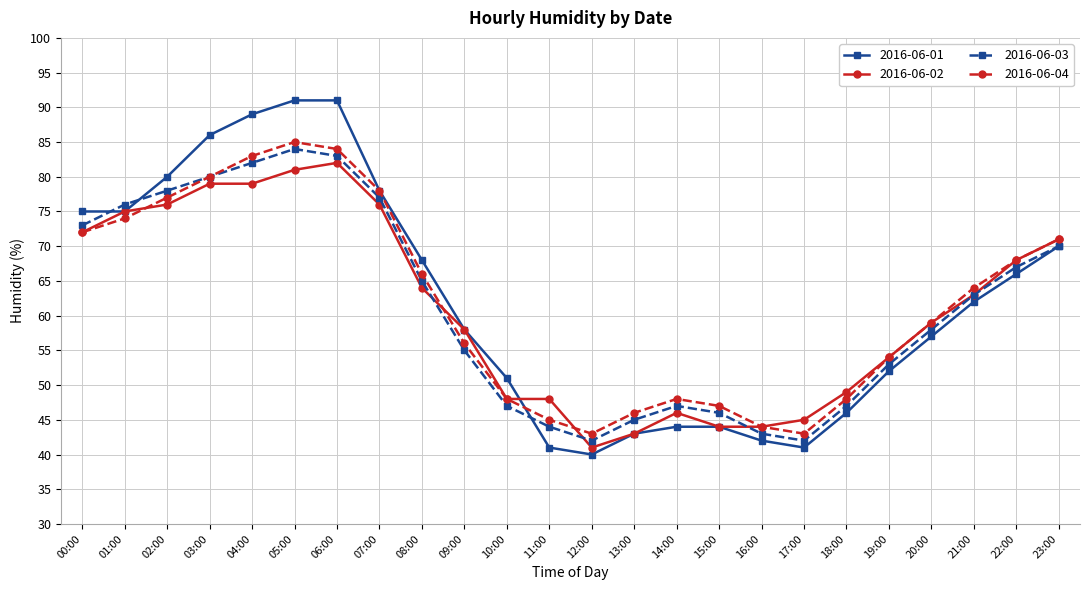

Is it true that 2016-06-04 equals 48 at 18:00?

True